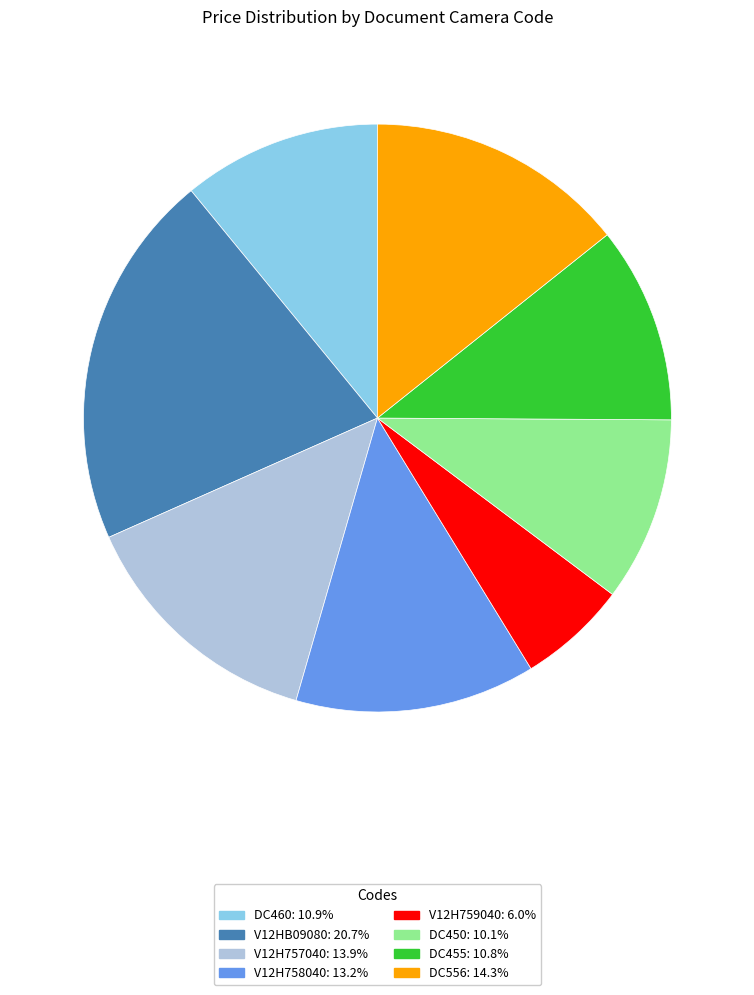

Is there any slice that represents more than half of the pie?

No